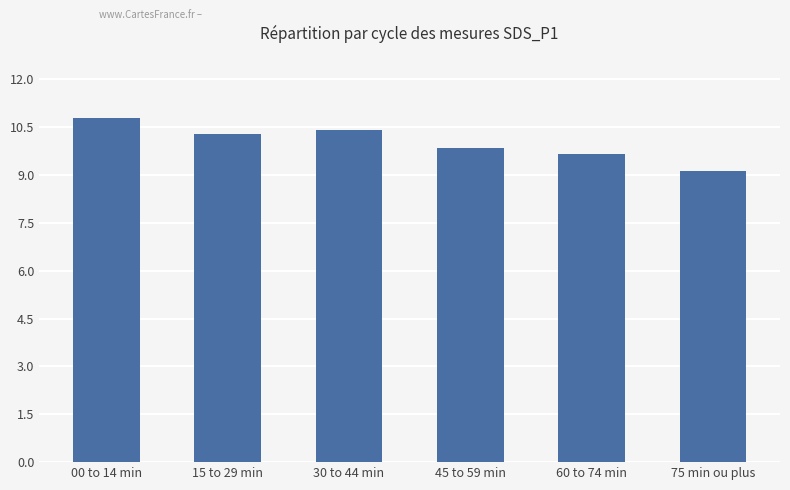

What is the difference between the values at 45 to 59 min and 60 to 74 min?

0.2